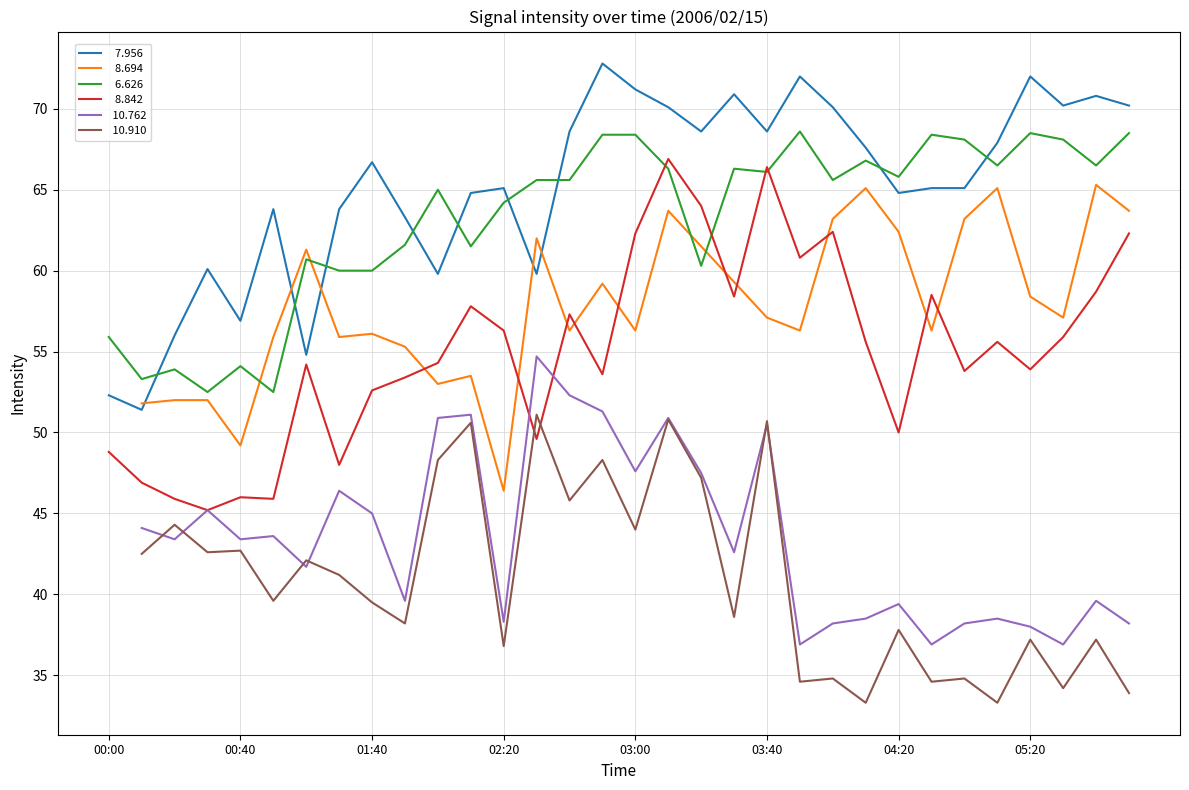

How many interior local peaks does the   7.956 series have?

9